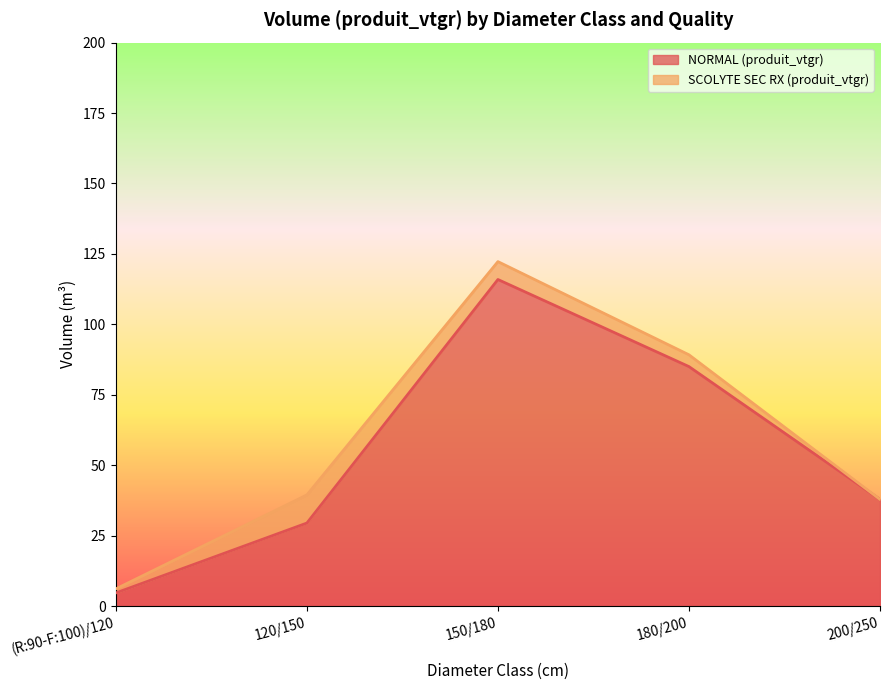

Does the chart have visible grid lines?

No